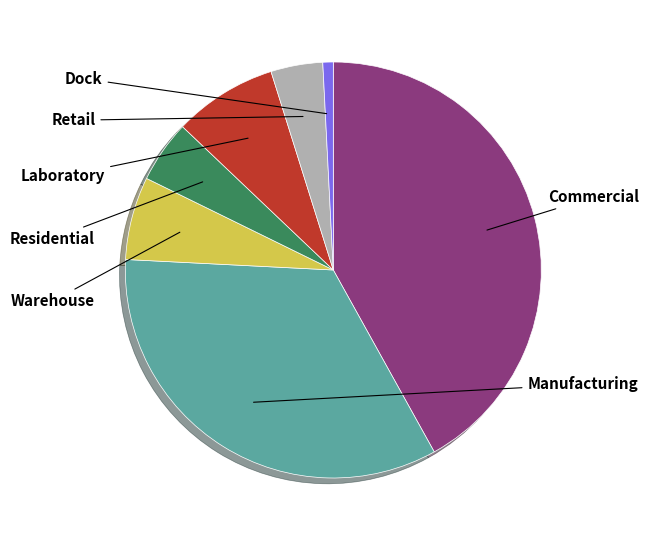

Is there a majority slice in this chart?

No